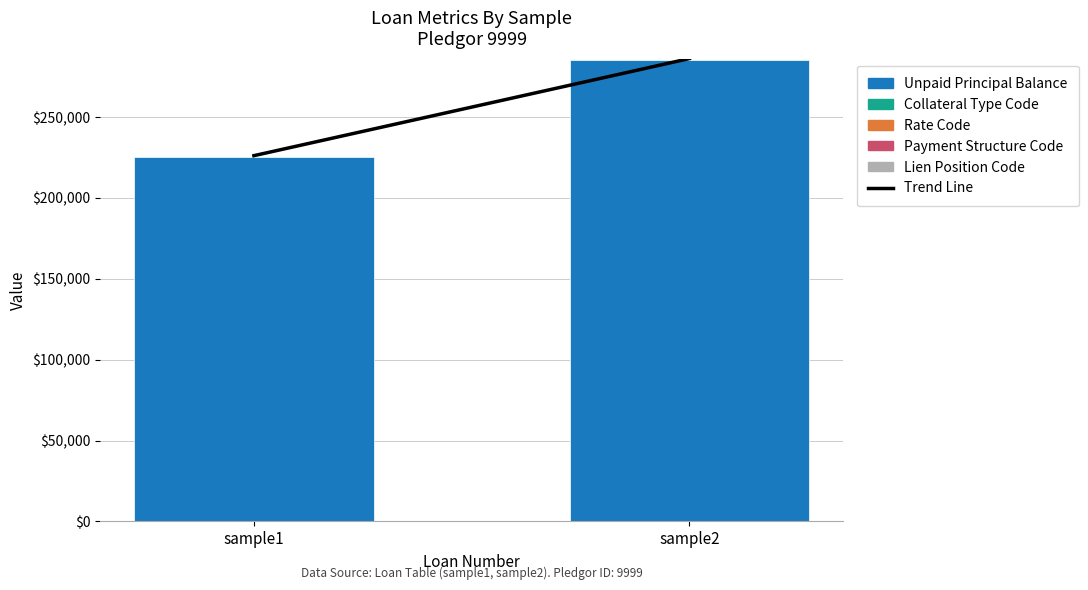

What is the sum of all Unpaid Principal Balance values?

510000